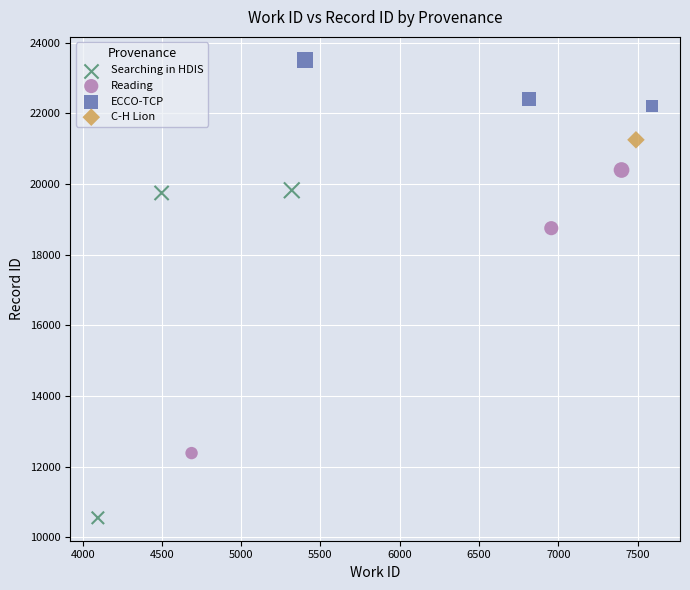

Which series reaches the minimum Y coordinate?

Searching in HDIS